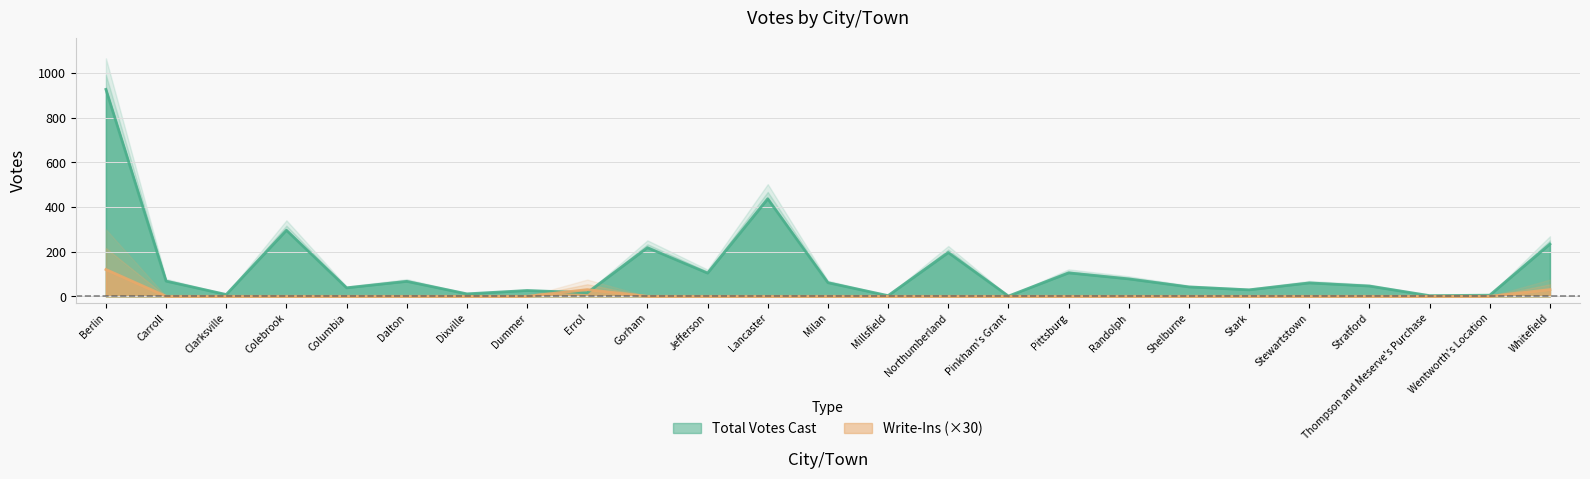

What is the maximum value shown in the chart?

927